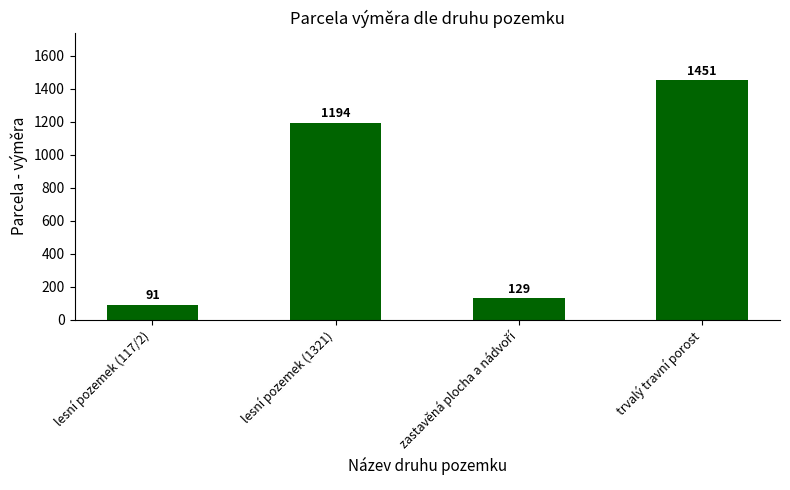

What is the maximum value shown in the chart?

1451